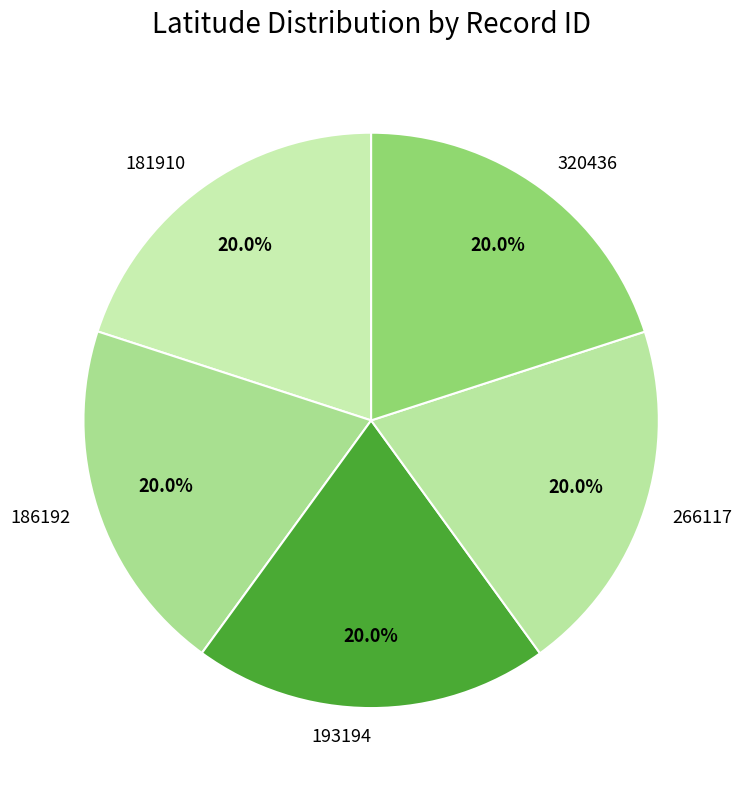

To the nearest percent, what portion does 193194 represent?

20%